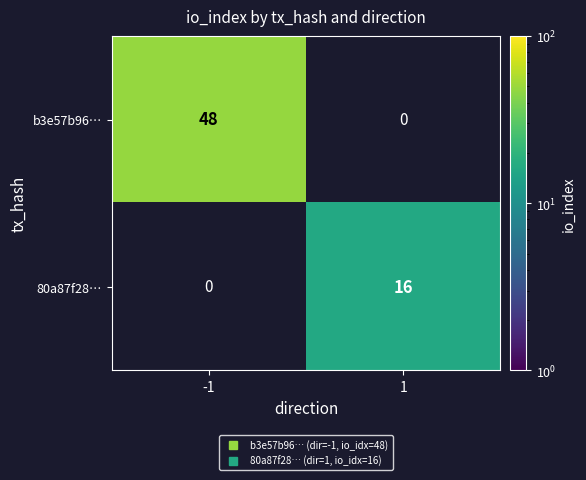

At which category does the chart reach its minimum across all series?

1